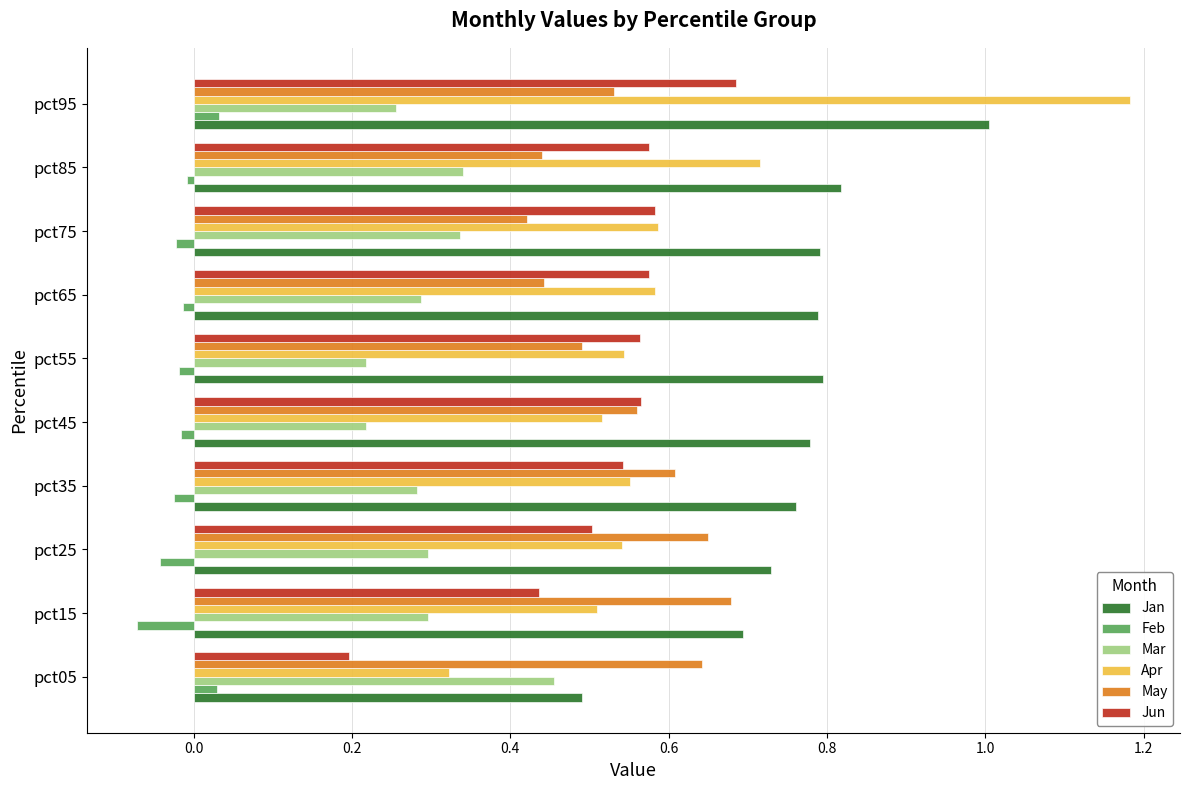

At which label does Jun reach its peak?

pct95